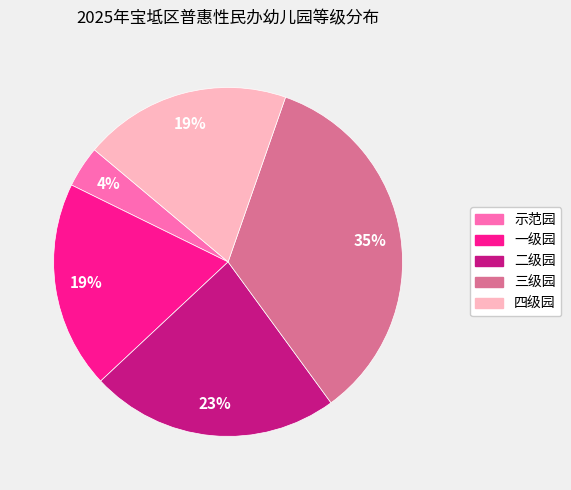

How many slices are in this pie chart?

5